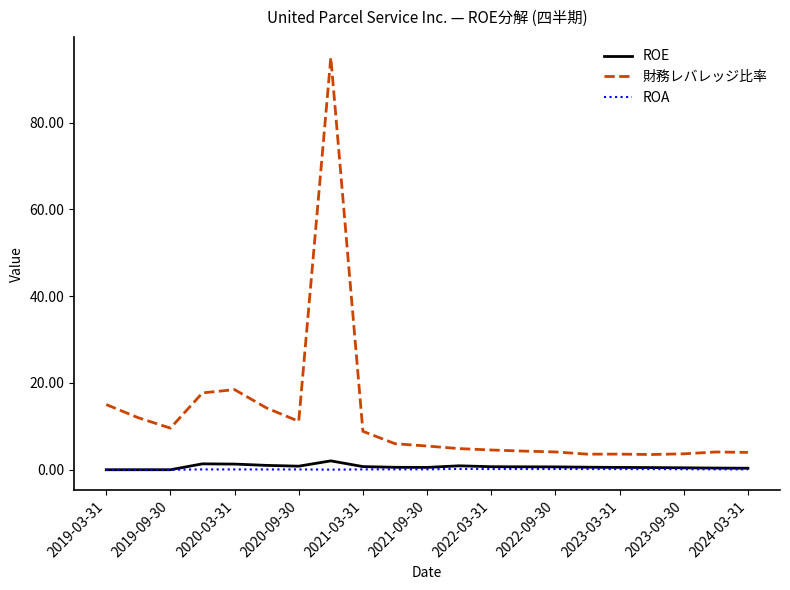

Which series has the largest range (max minus min)?

財務レバレッジ比率